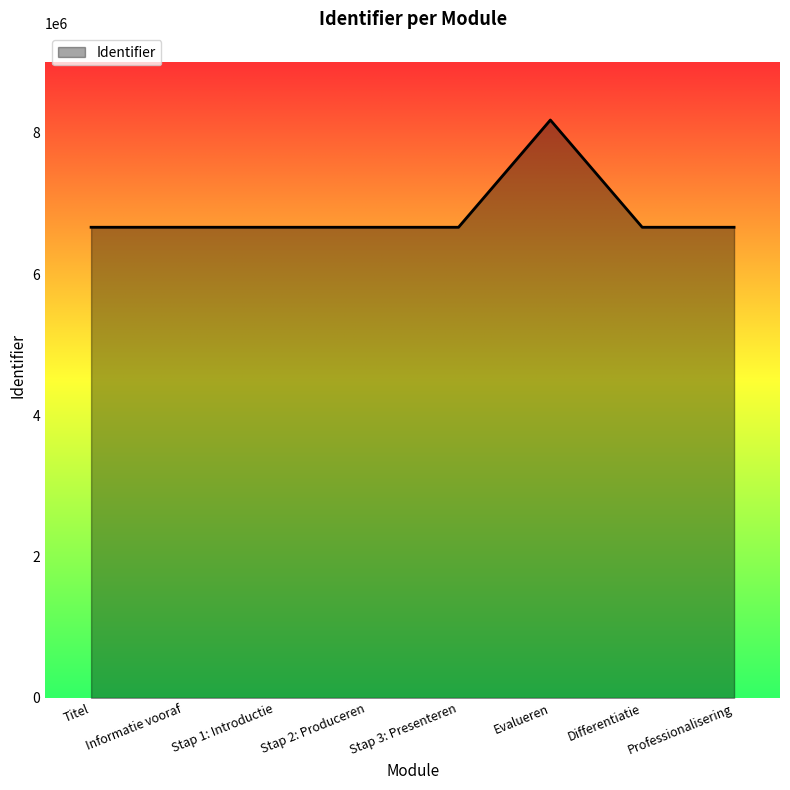

What is the greatest value displayed?

8179460